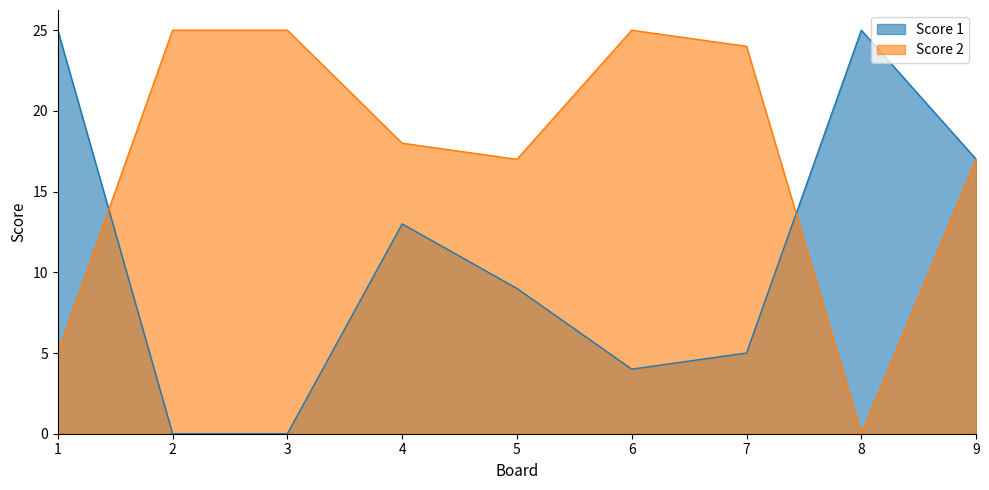

Which series has the largest range (max minus min)?

Score 1